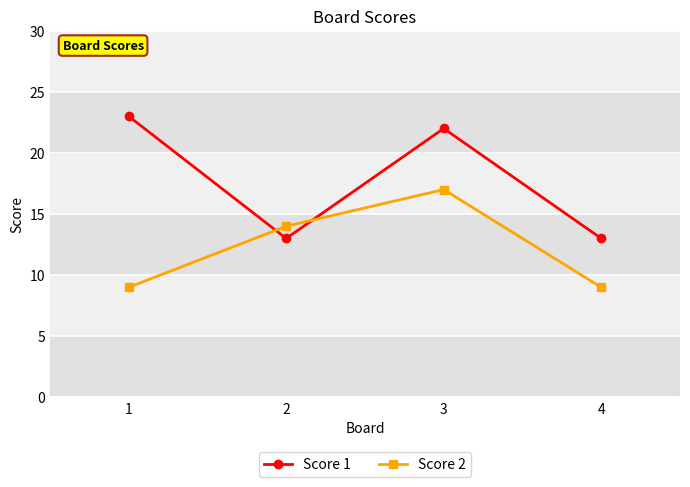

At which category is the sum across all series the highest?

3